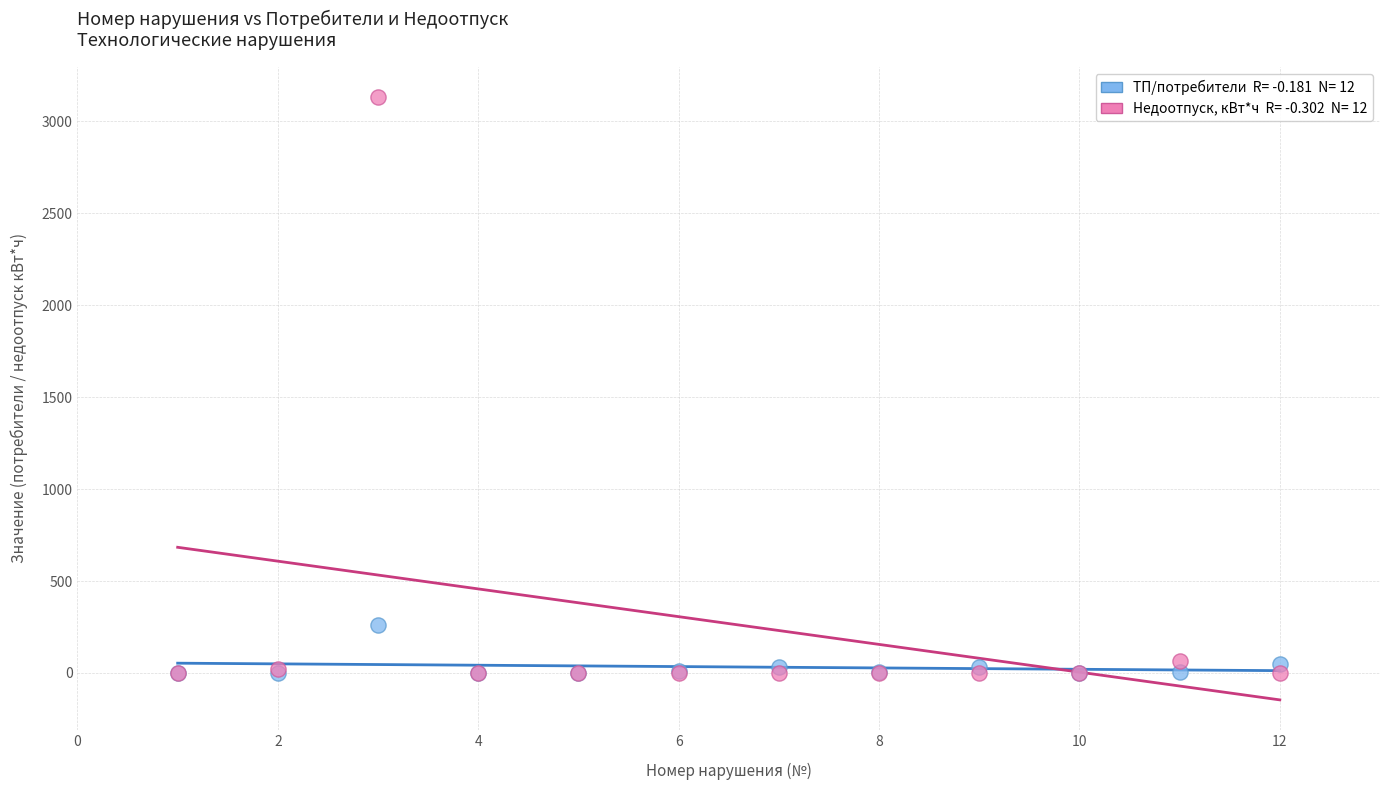

Across all series, what Y value is closest to 1566?

260.0